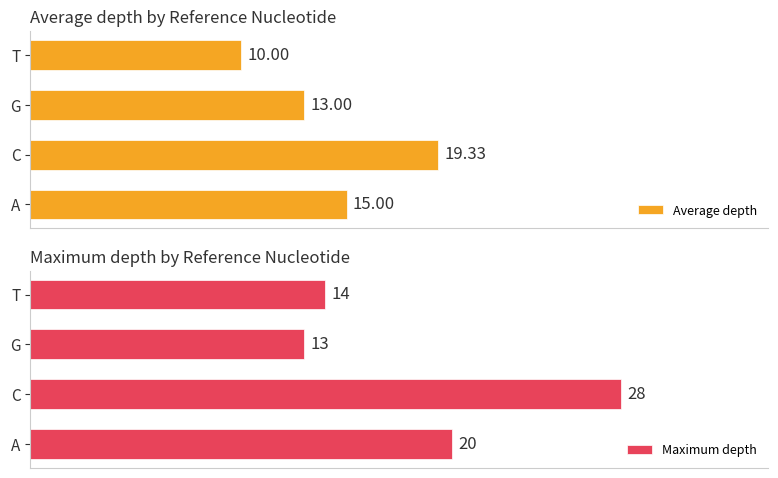

What is the difference between the second highest and minimum values in the Average depth series?

5.0